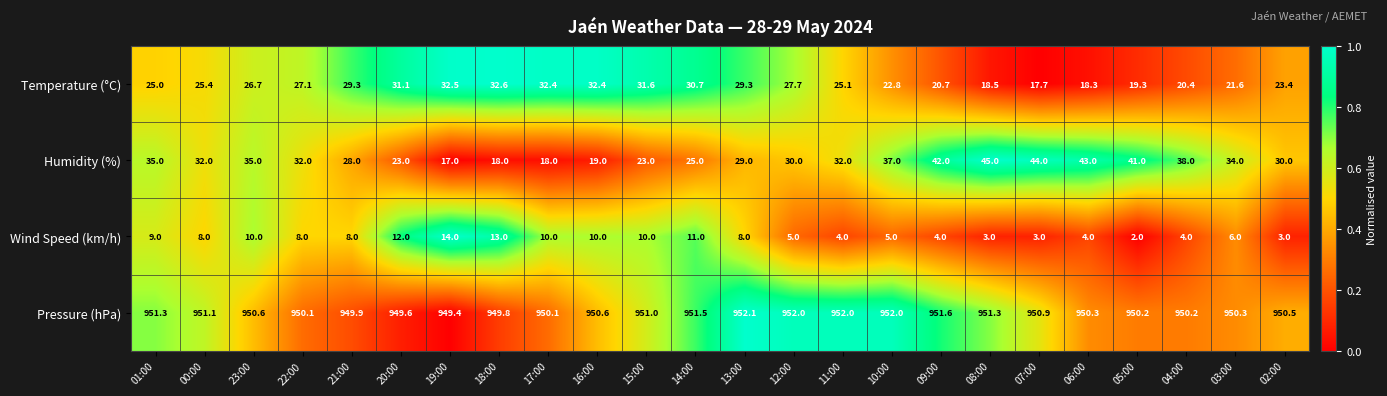

What is the sum of all Wind Speed (km/h) values?

174.0